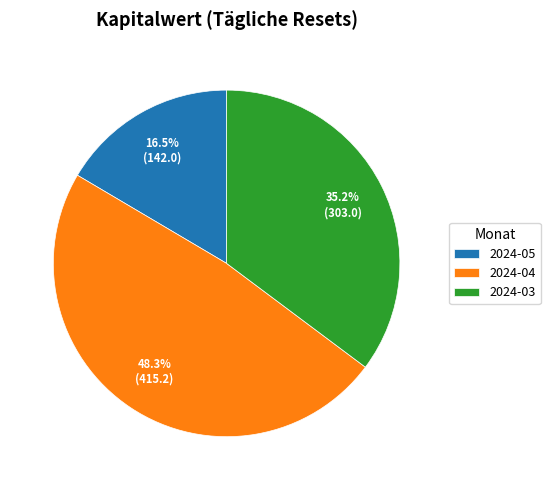

How many slices are in this pie chart?

3